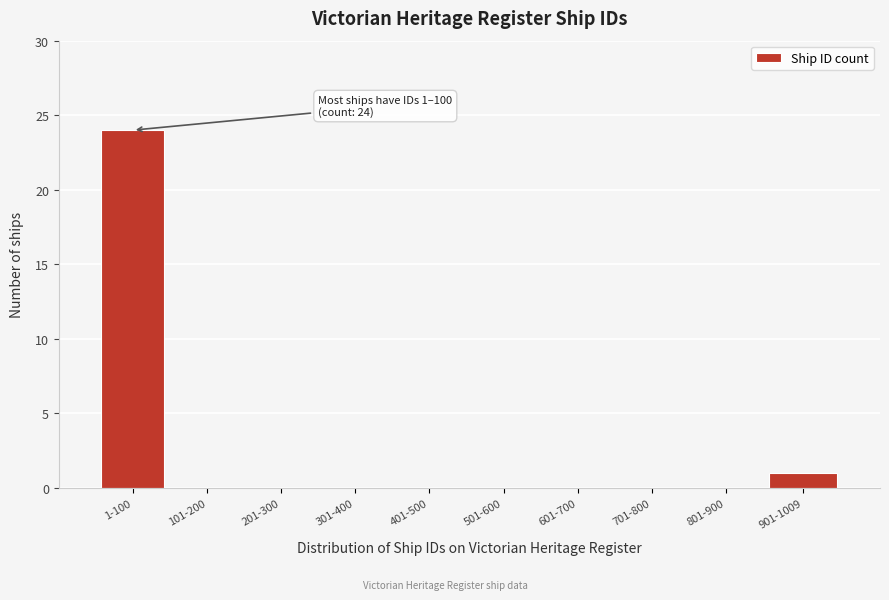

Reading left to right, extract all data points from this chart.

1-100=24	101-200=0	201-300=0	301-400=0	401-500=0	501-600=0	601-700=0	701-800=0	801-900=0	901-1009=1